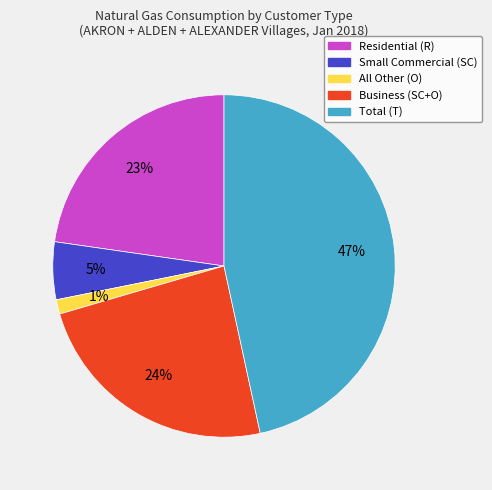

How many segments does this pie chart have?

5